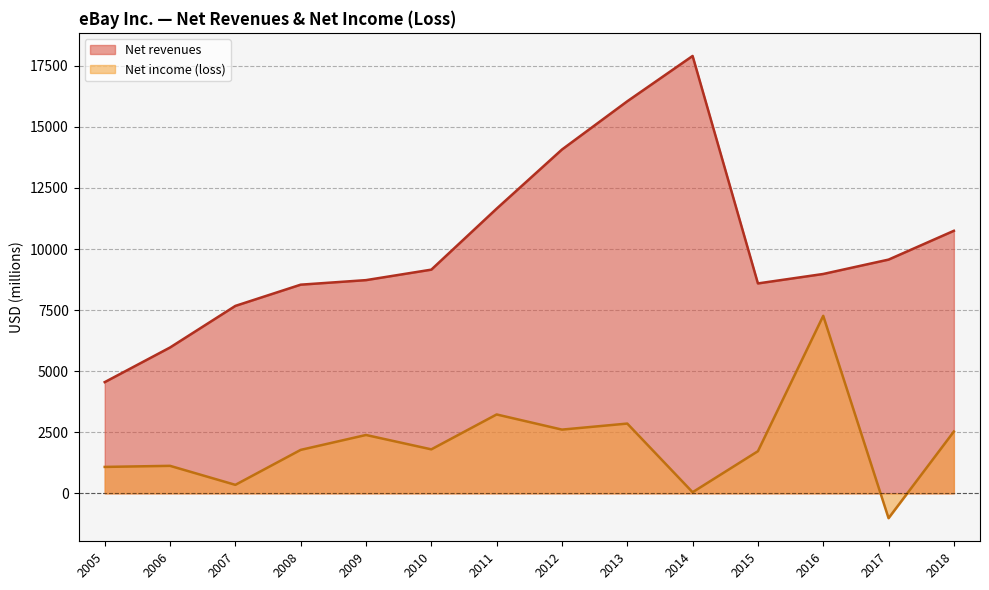

Rank the series by their average value, from lowest to highest.

Net income (loss), Net revenues